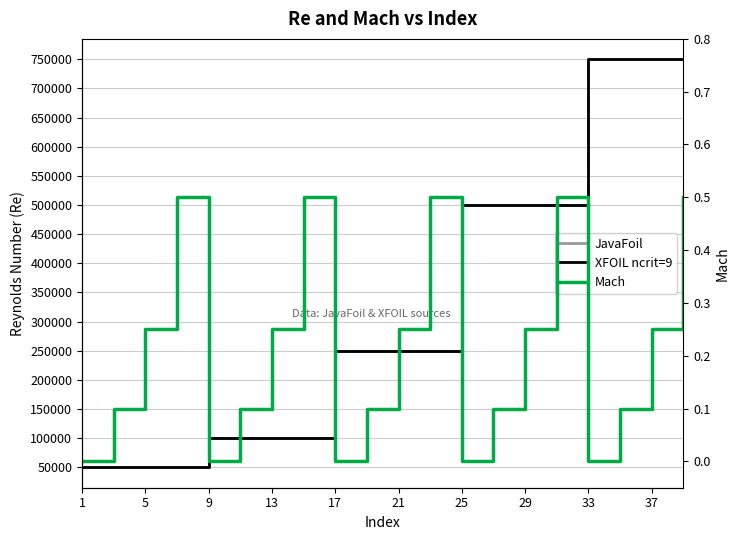

The XFOIL ncrit=9 series shows 146763.7 at 21. True or false?

False